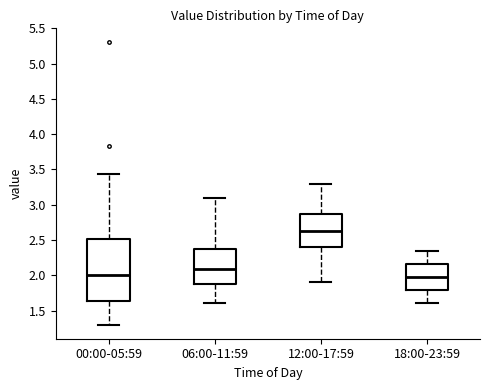

Where does the lower whisker of the box for 00:00-05:59 end on the y-axis? The values are not printed on the chart, so give them approximately, as read against the axis.

1.30